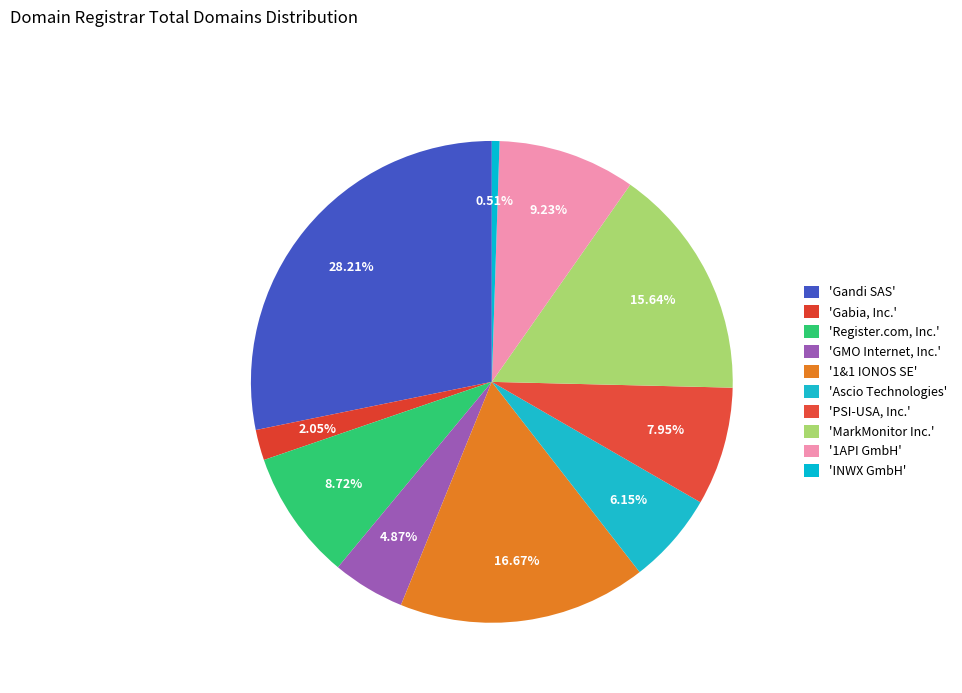

Count the number of slices in the pie.

10